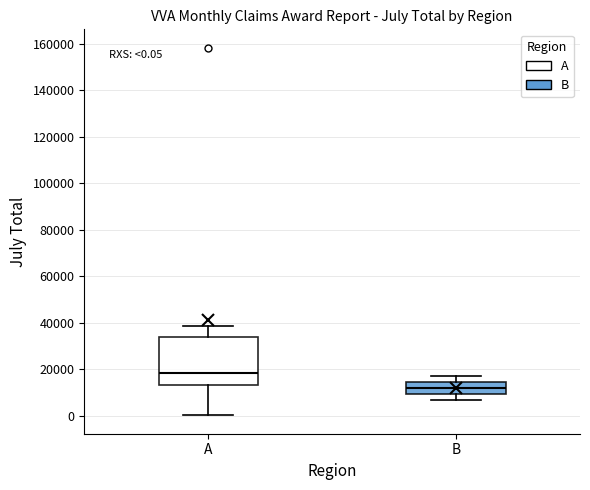

Which box is the tallest, from its lower edge to its upper edge?

A